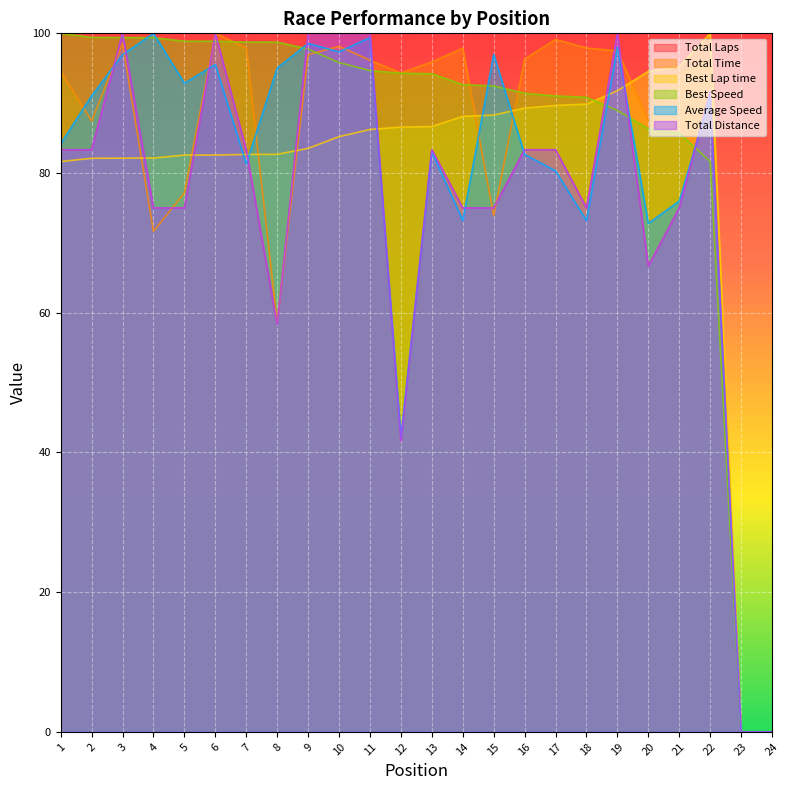

What is the sum of the Best Speed values at 15 and 18?

183.3